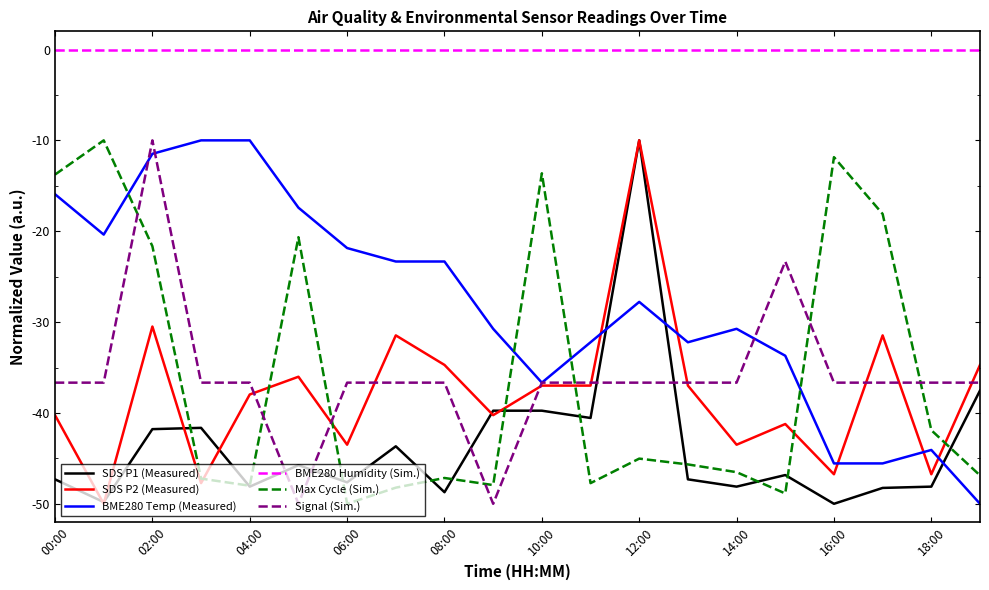

Which series has the largest total across all categories?

BME280 Humidity (Sim.)